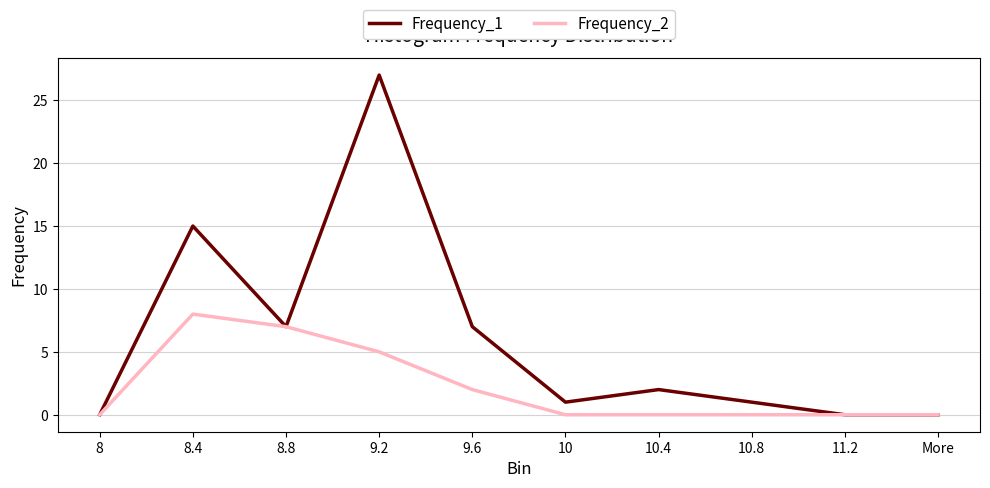

What position from the left is 9.6?

5